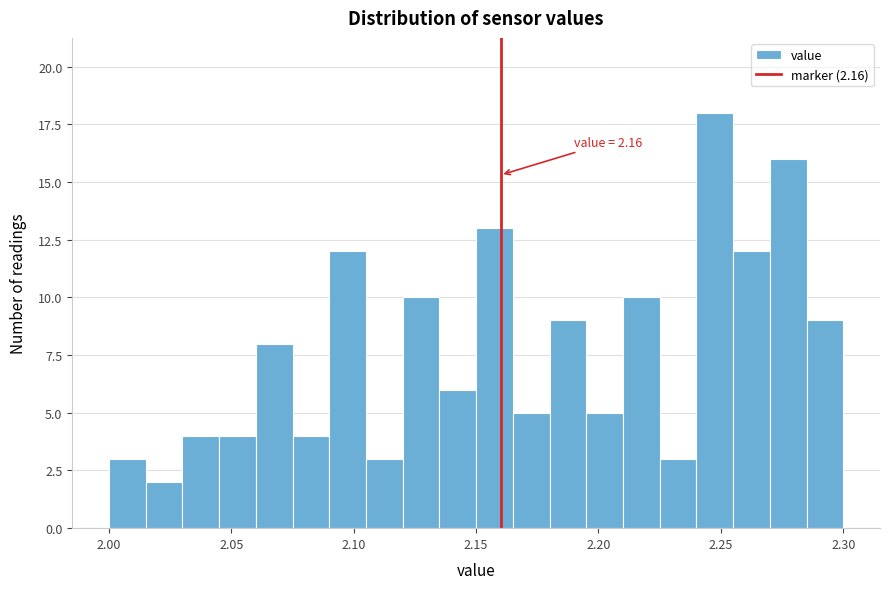

Around what value on the x-axis is the tallest bar? Give the approximate position of its centre, as read against the axis.

2.250